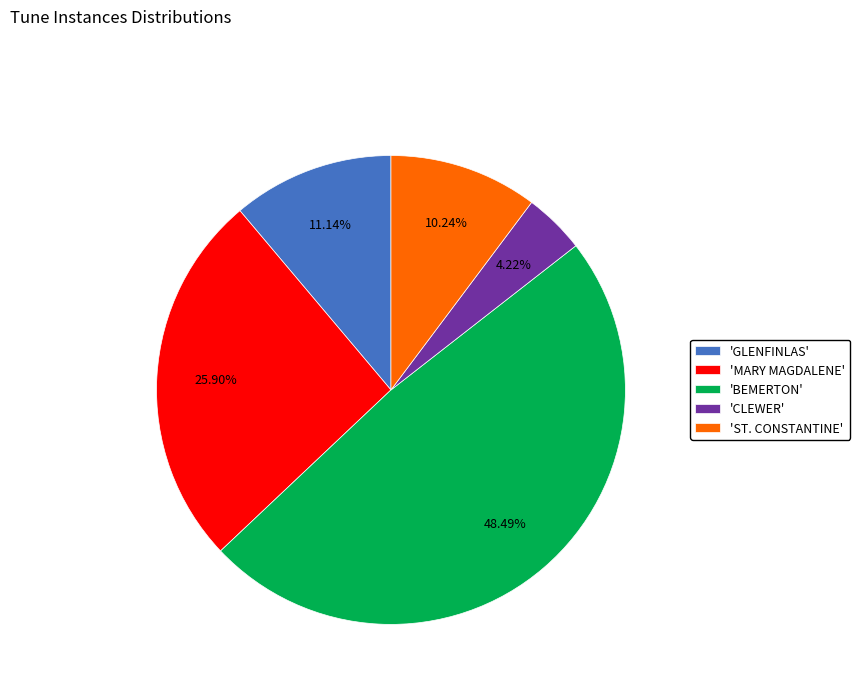

How many segments does this pie chart have?

5